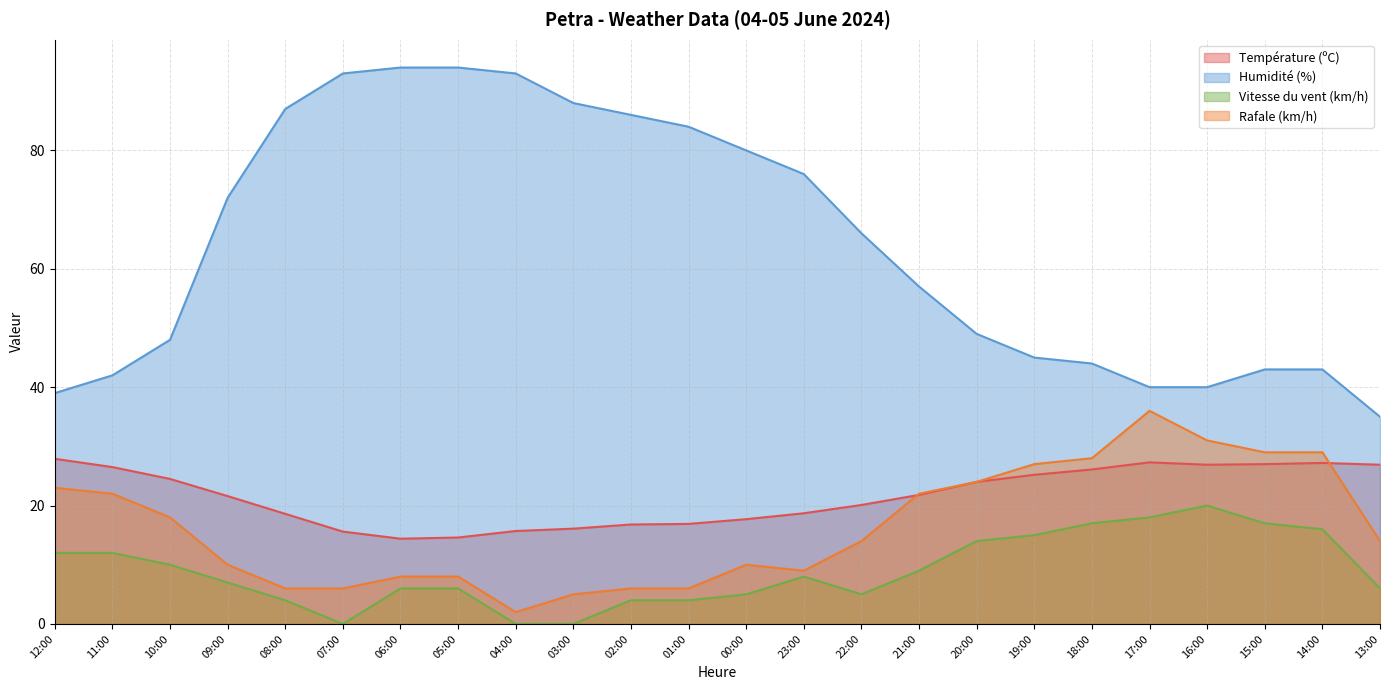

At how many categories does at least one series exceed 55?

13